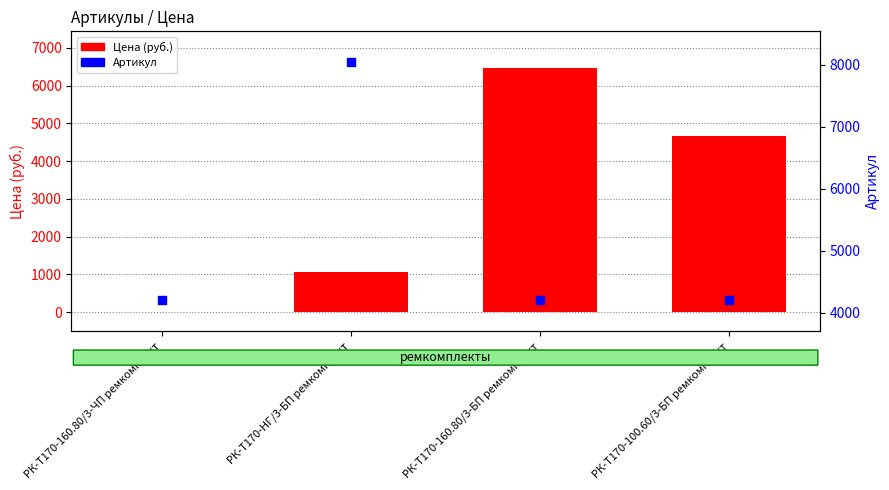

Which series has the largest total across all categories?

Артикул